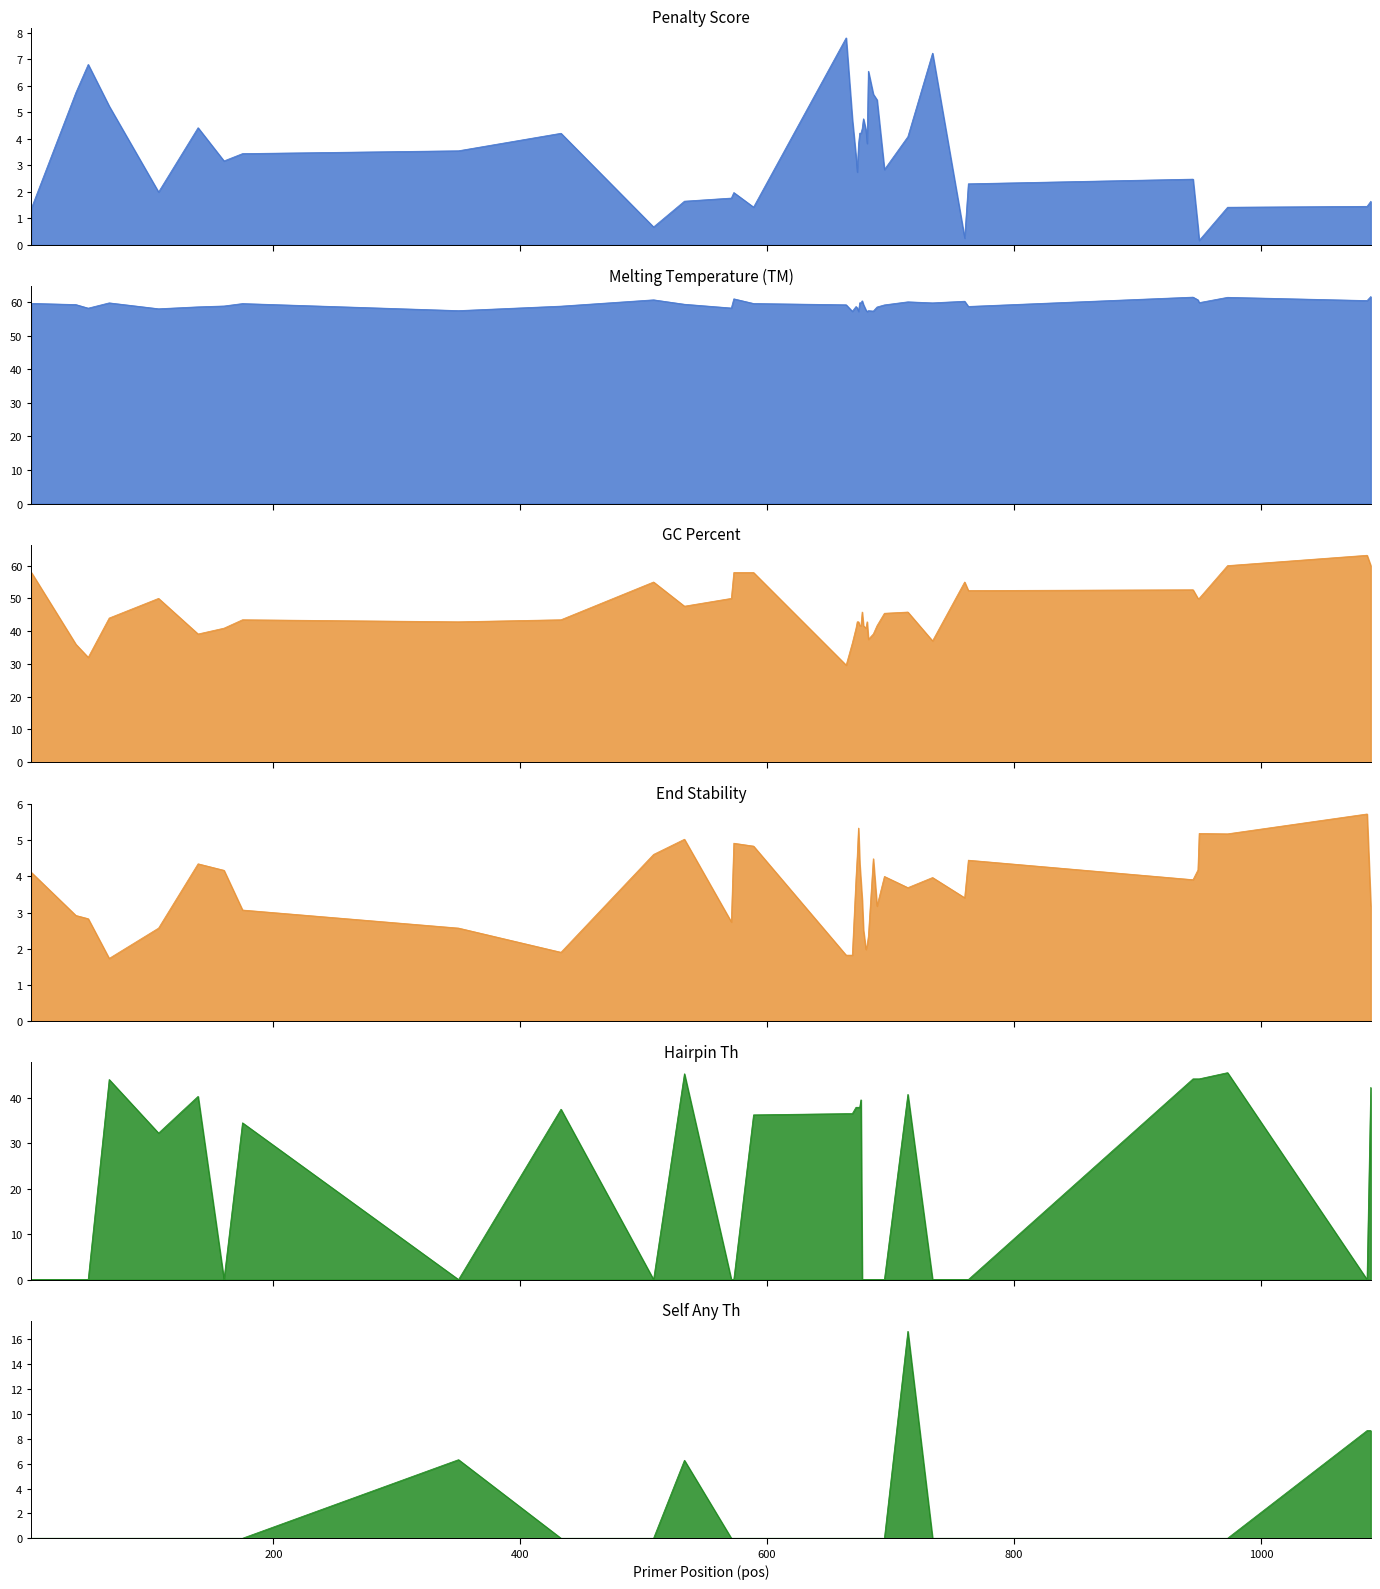

Which series ends up on top after the final intersection of PRIMER_RIGHT_0_END_STABILITY and PRIMER_RIGHT_0_HAIRPIN_TH?

PRIMER_RIGHT_0_HAIRPIN_TH